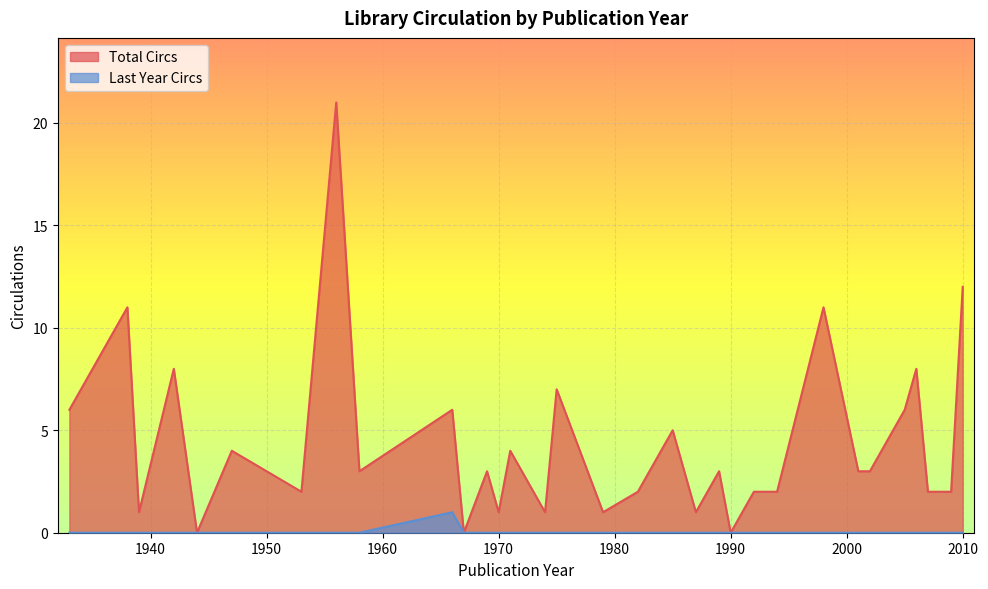

What is the difference between the Total Circs values at 22 and 38?

3